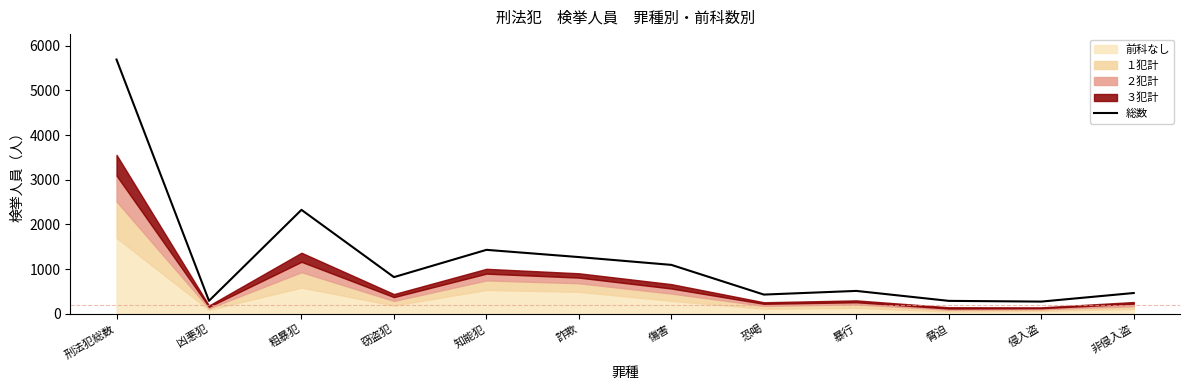

Where is the data nearest to the value 2982?

粗暴犯